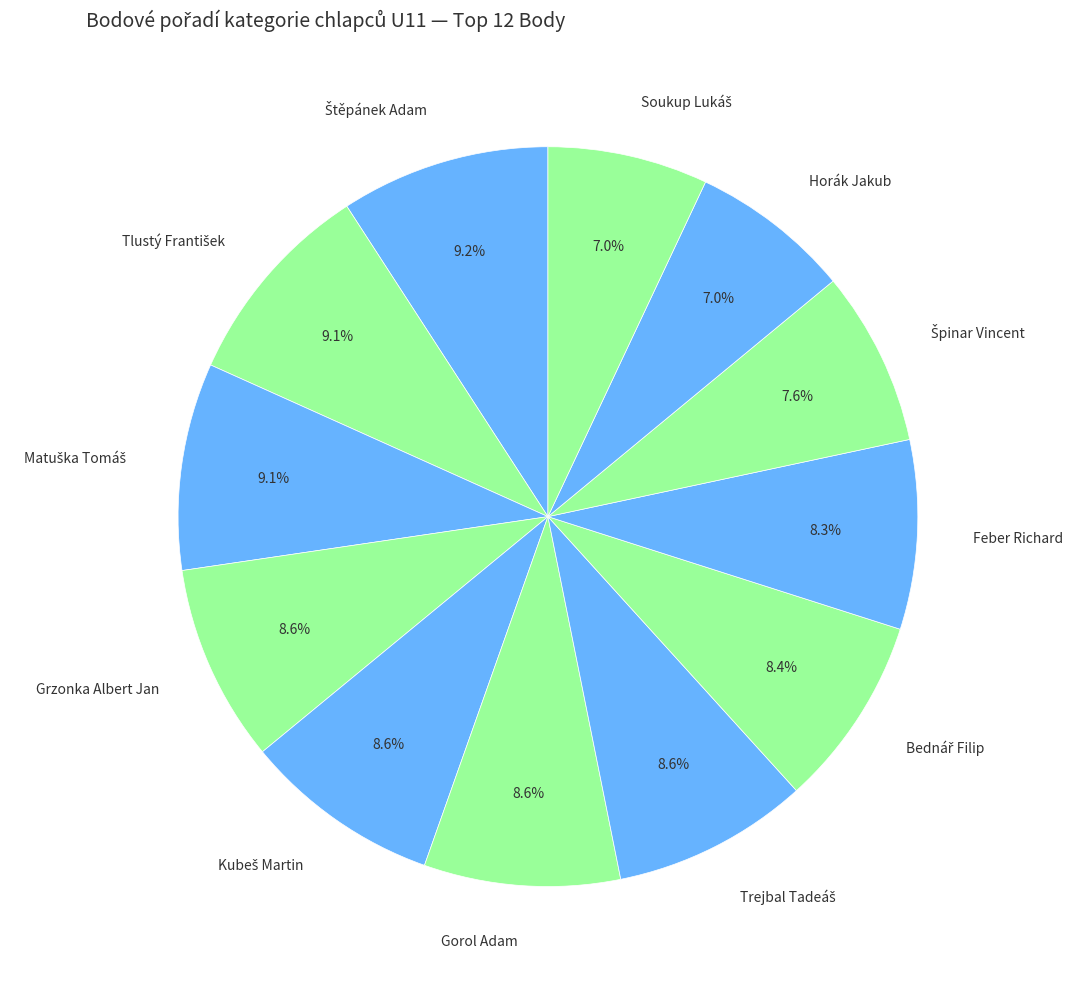

What percentage is NOT represented by Horák Jakub?

93.0%